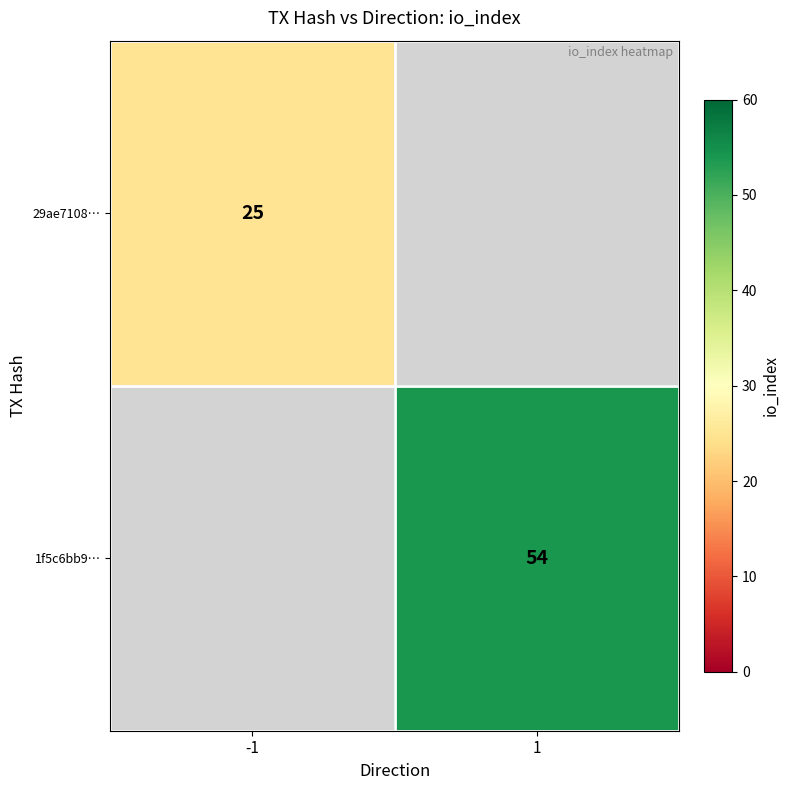

The value of 29ae7108… at -1 is 15.4. True or false?

False